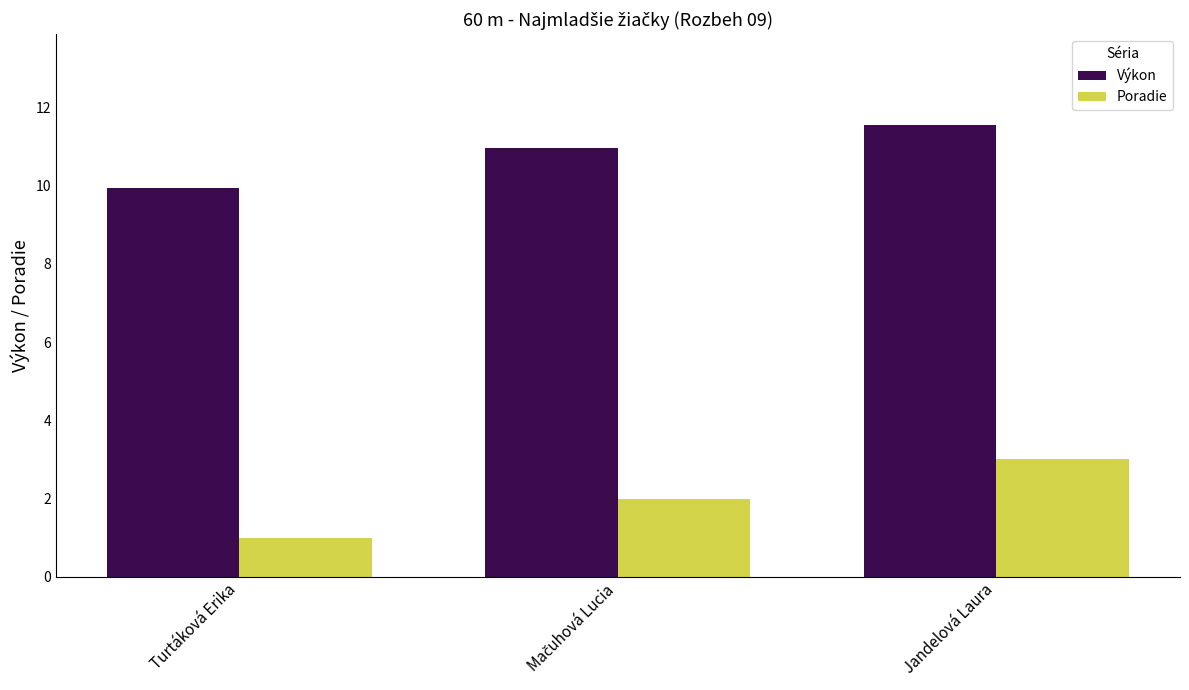

True or false: Výkon has a value of 16.2 at Jandelová Laura.

False